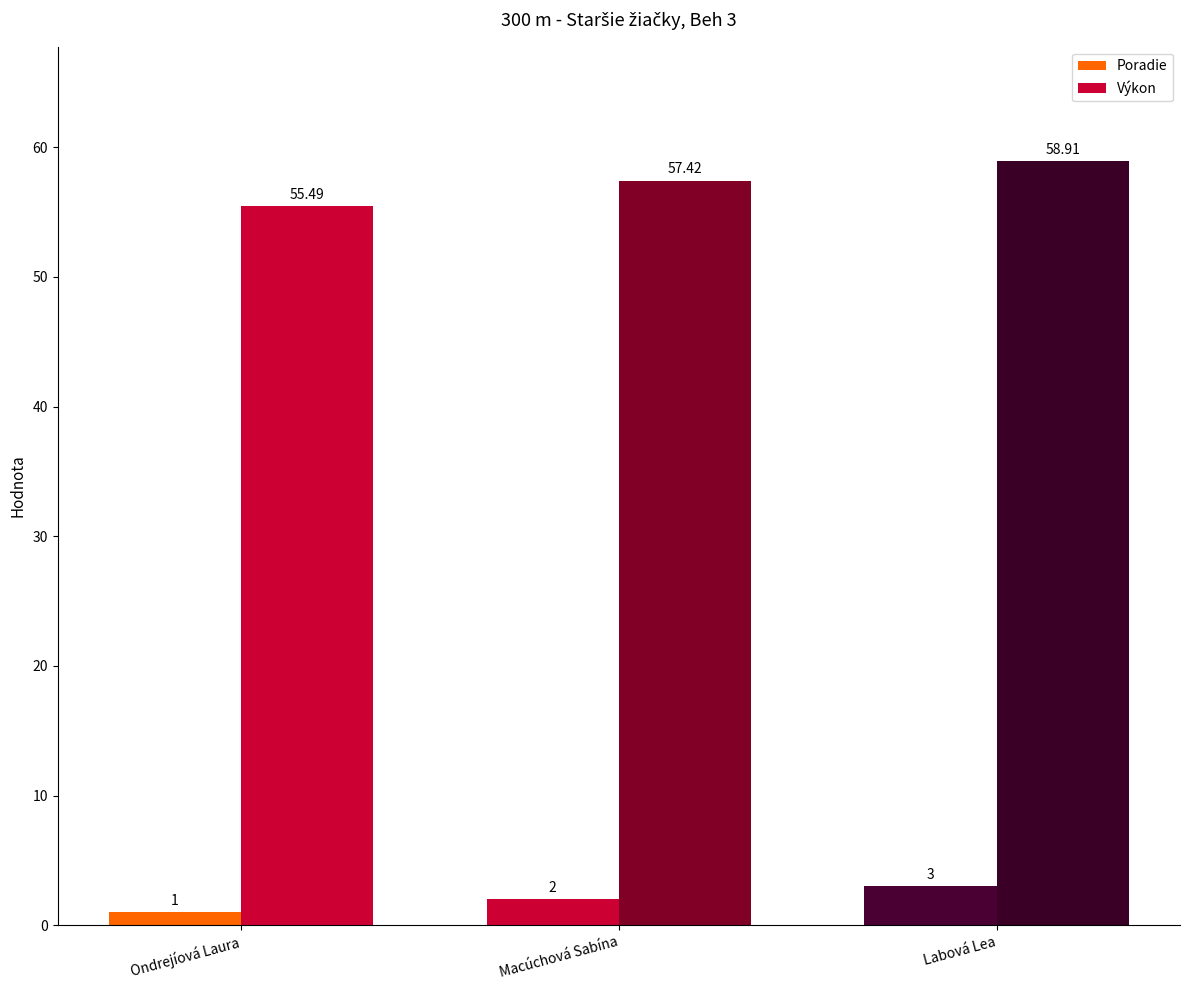

How many values in the Výkon series exceed 57?

2